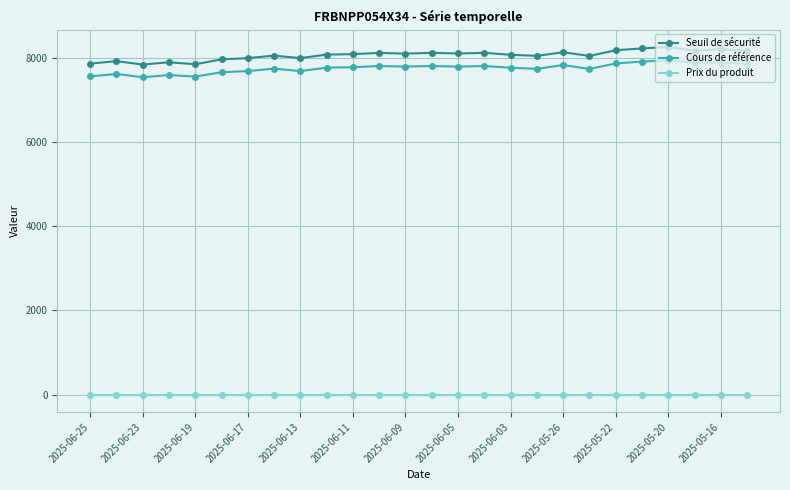

At how many categories does at least one series exceed 2806?

26